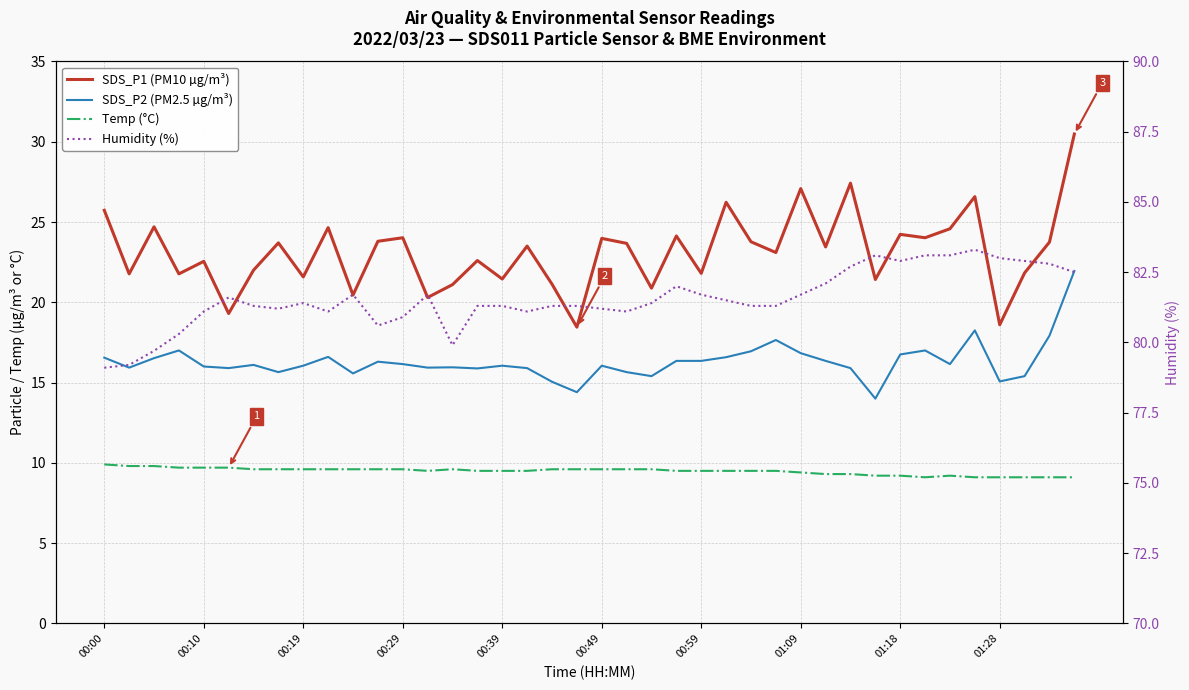

Is this an area chart (filled region under the line)?

No